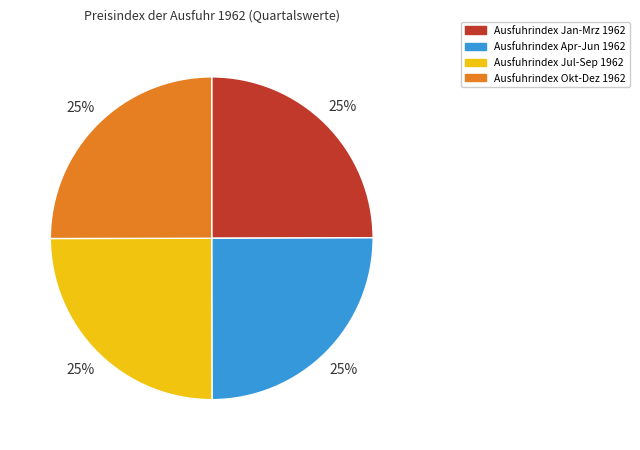

To the nearest percent, what is the average slice percentage?

25%